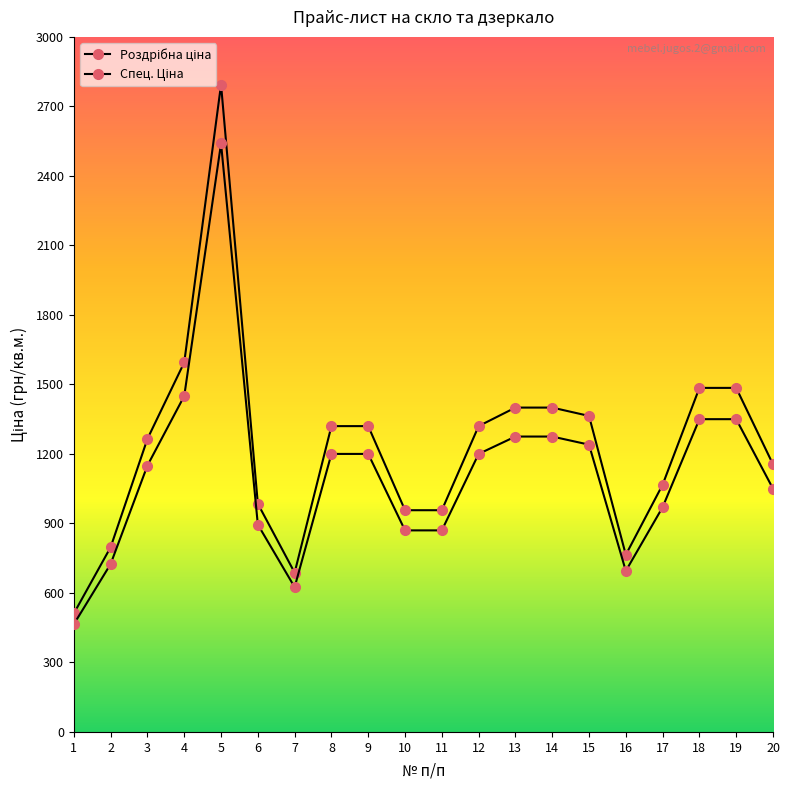

Rank the series by their maximum value, from highest to lowest.

Роздрібна ціна, Спец. Ціна